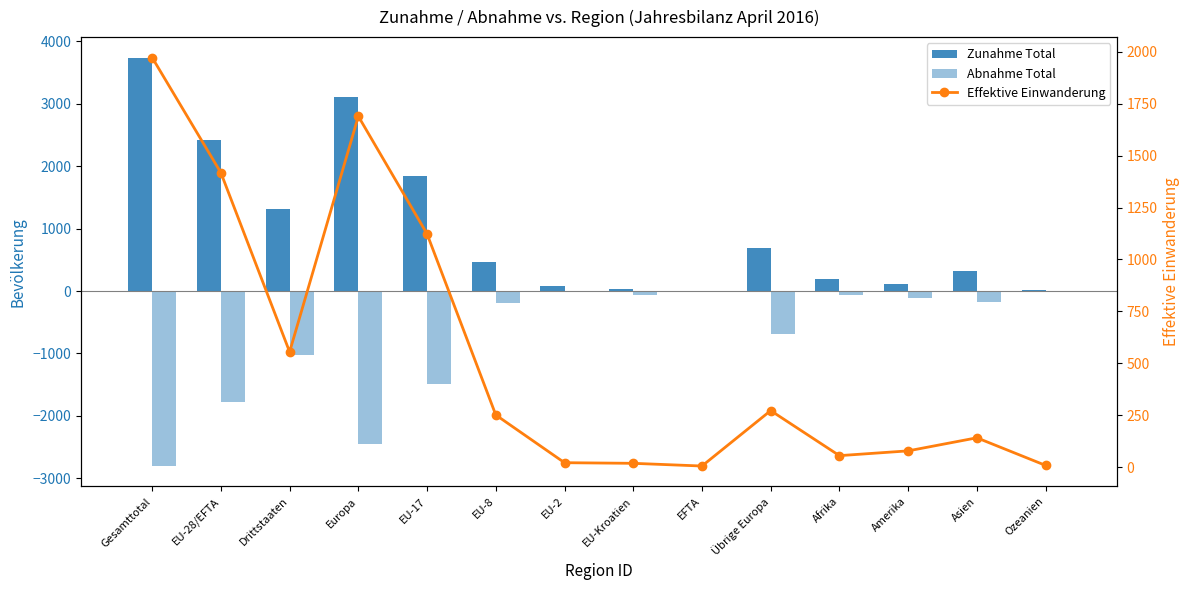

Reading right to left, list all the values displayed in this chart.

Zunahme Total: Ozeanien=10	Asien=323	Amerika=105	Afrika=198	Übrige Europa=682	EFTA=6	EU-Kroatien=37	EU-2=74	EU-8=463	EU-17=1841	Europa=3103	Drittstaaten=1321	EU-28/EFTA=2421	Gesamttotal=3742
Abnahme Total: Ozeanien=-7	Asien=-175	Amerika=-108	Afrika=-57	Übrige Europa=-685	EFTA=-8	EU-Kroatien=-62	EU-2=-21	EU-8=-184	EU-17=-1497	Europa=-2457	Drittstaaten=-1032	EU-28/EFTA=-1772	Gesamttotal=-2804
Effektive Einwanderung: Ozeanien=8	Asien=141	Amerika=78	Afrika=55	Übrige Europa=272	EFTA=5	EU-Kroatien=18	EU-2=21	EU-8=251	EU-17=1123	Europa=1690	Drittstaaten=555	EU-28/EFTA=1418	Gesamttotal=1973